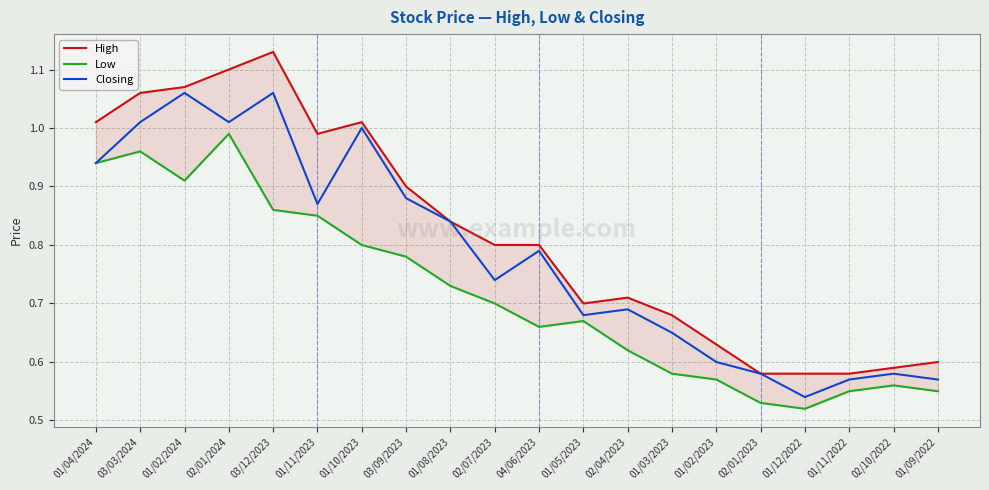

Is the value of Low at 02/07/2023 greater than the value of High at 01/05/2023?

No